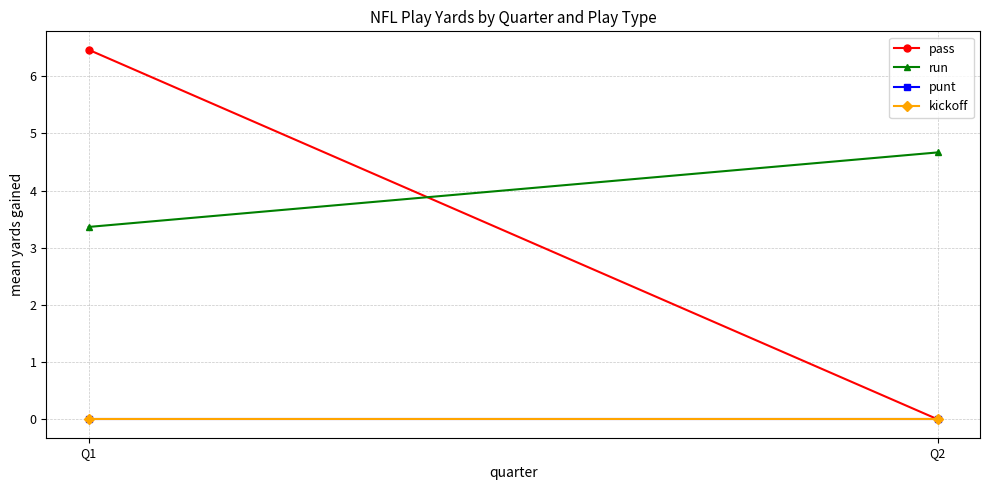

How many categories are shown in the chart?

2